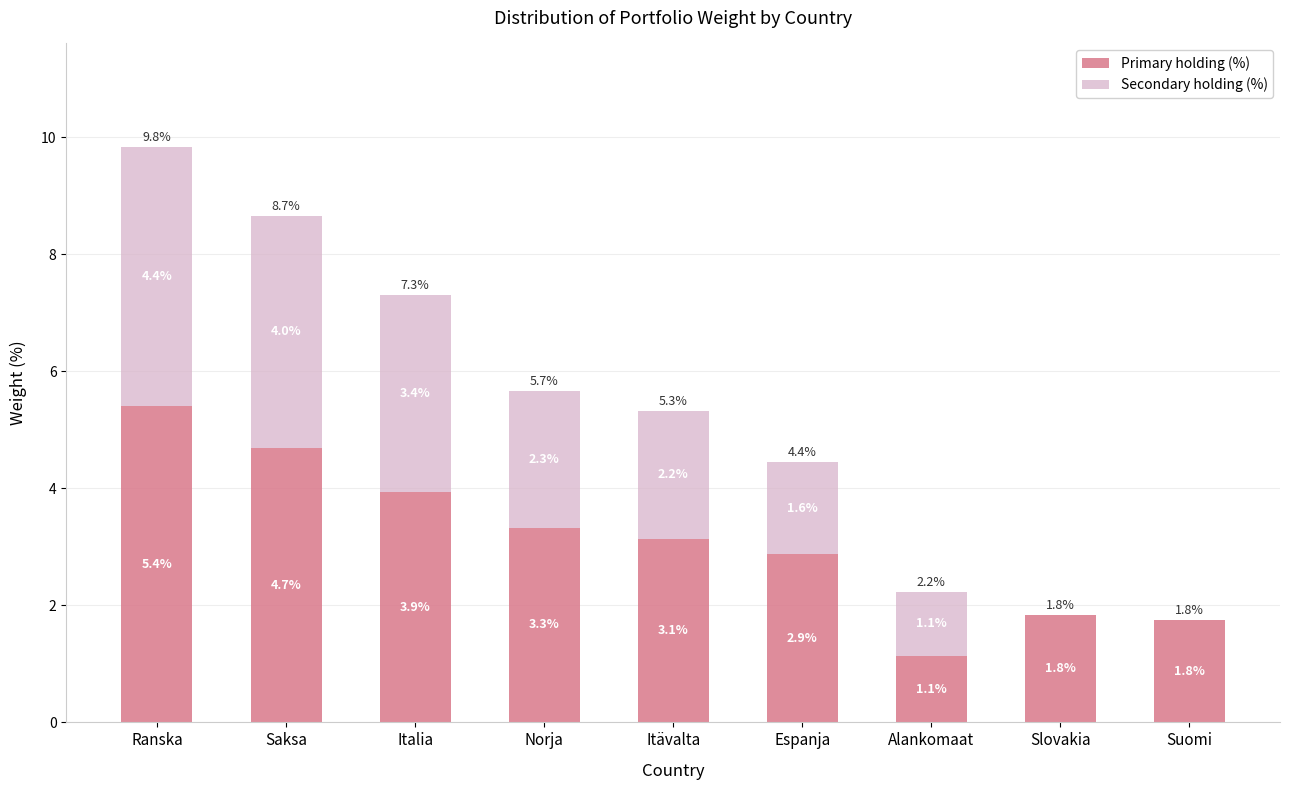

Are the bars horizontal?

No